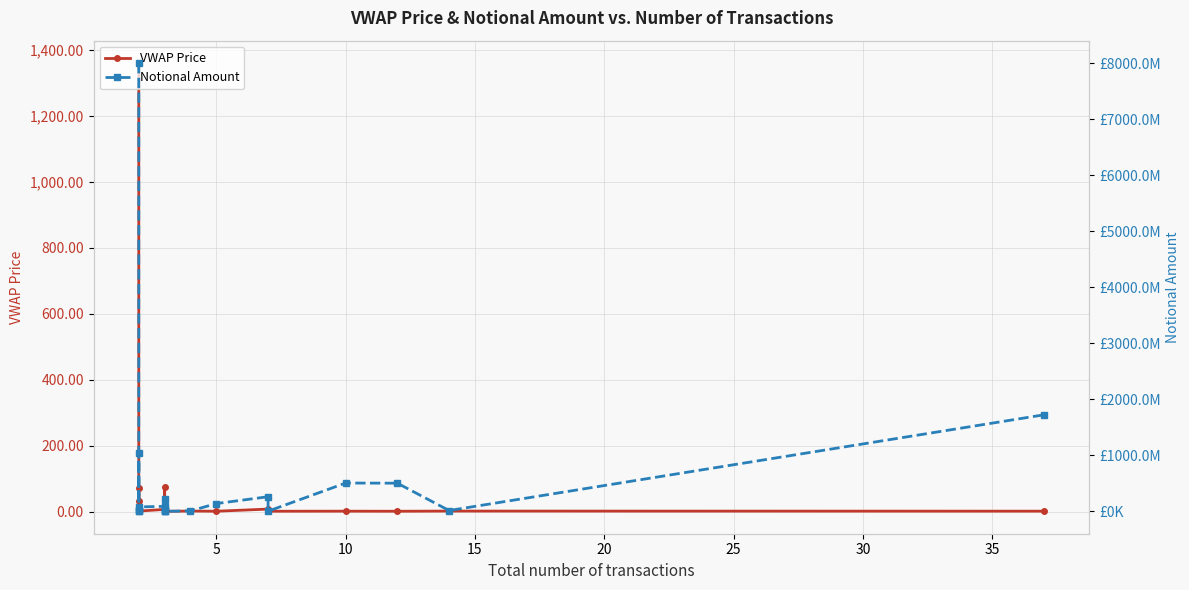

How many values in the VWAP Price series exceed 1?

16